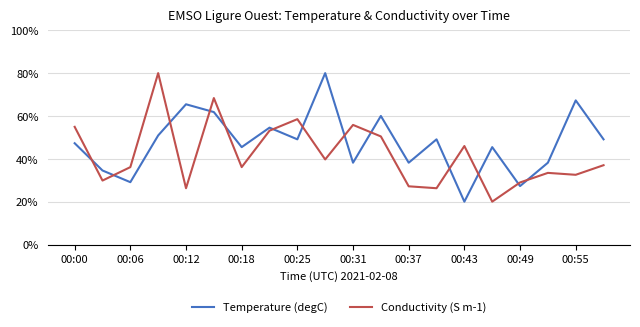

Does the chart display data point markers on the line(s)?

No